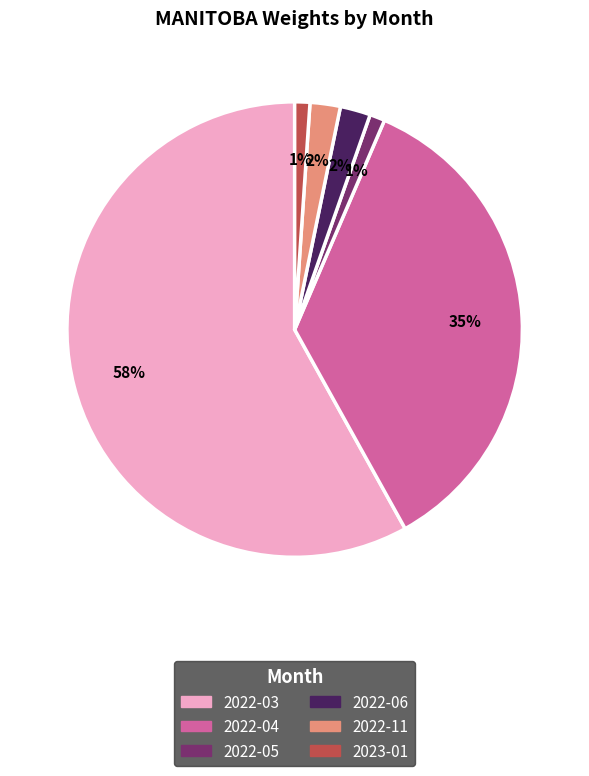

To the nearest percent, what is the average slice percentage?

17%